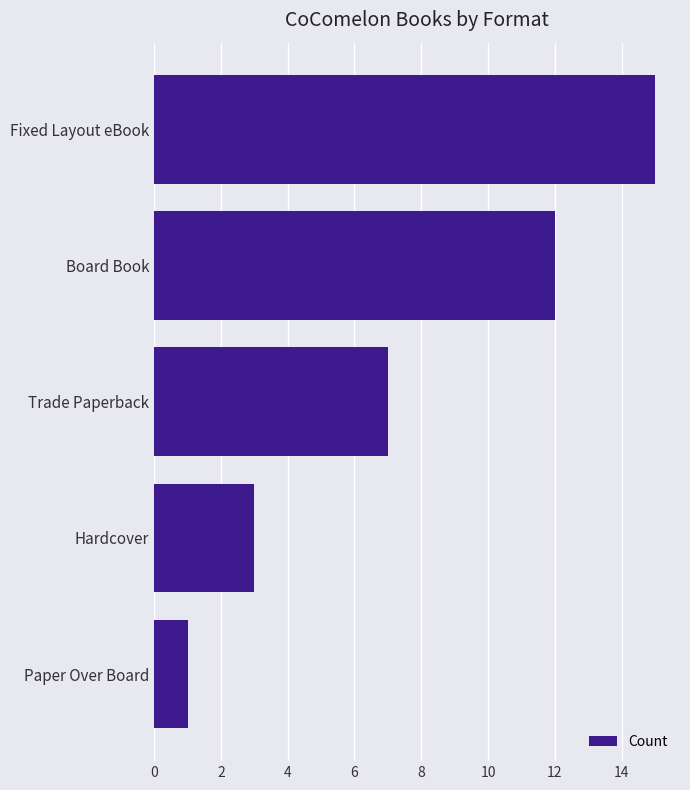

The value at Hardcover is 3. True or false?

True